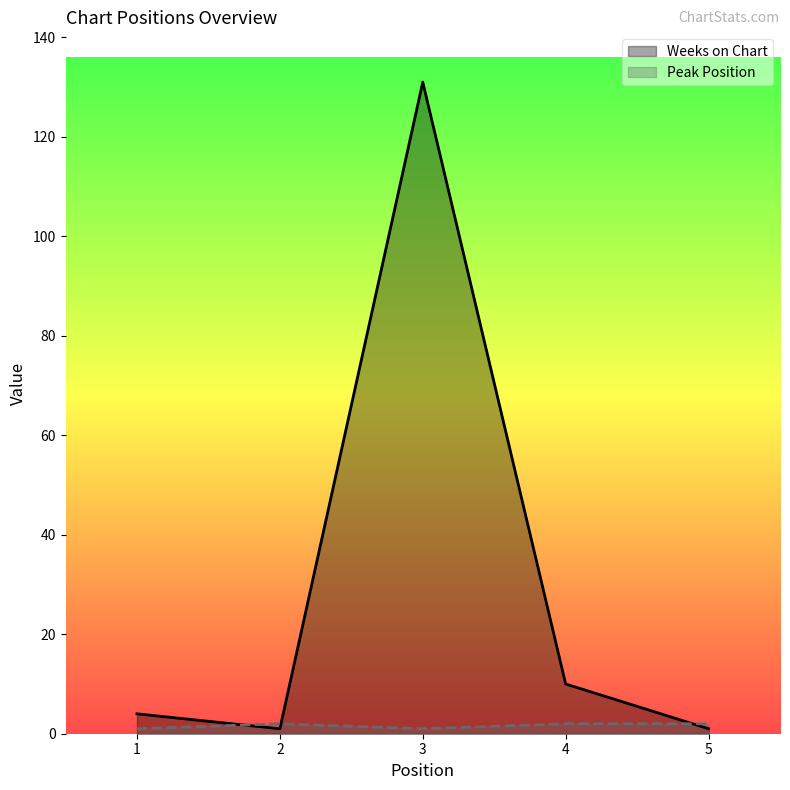

Reading right to left, transcribe all the data shown in this chart.

Weeks on Chart: 5=1	4=10	3=131	2=1	1=4
Peak Position: 5=2	4=2	3=1	2=2	1=1